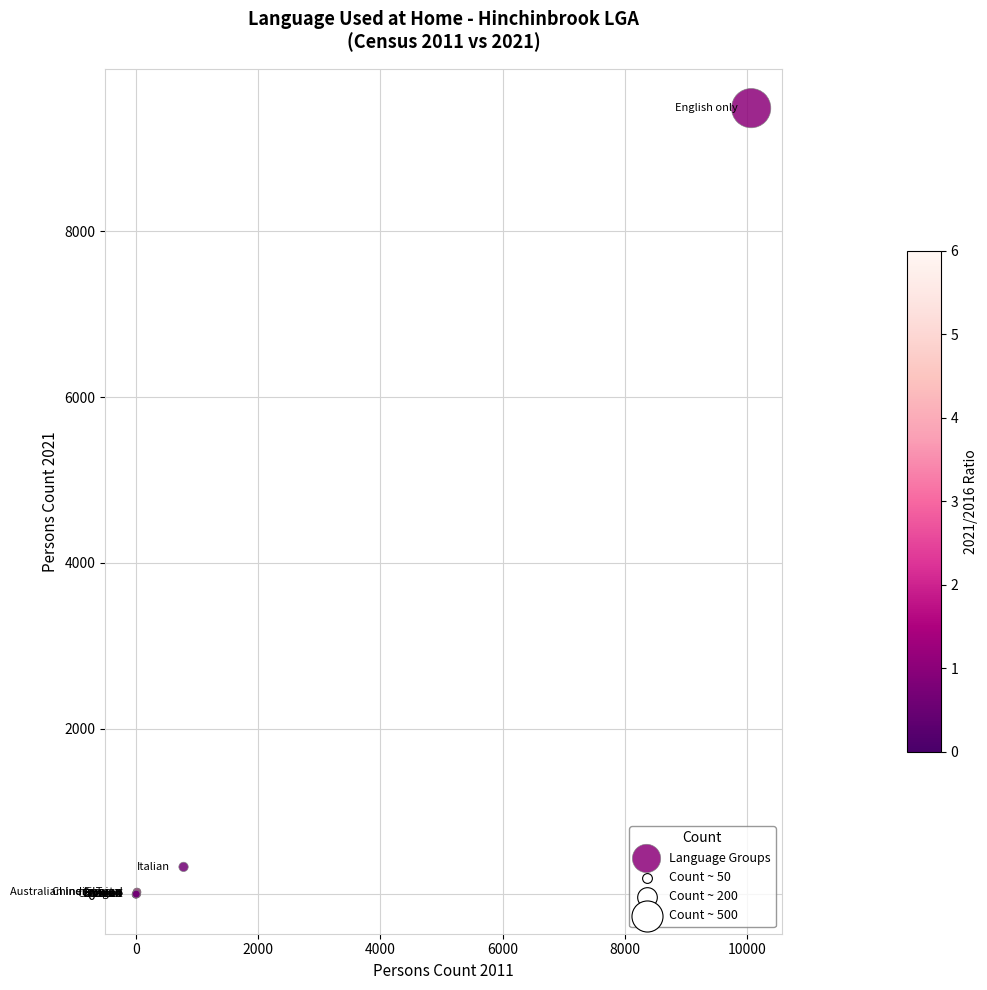

What Y value in the scatter plot is closest to 4743?

332